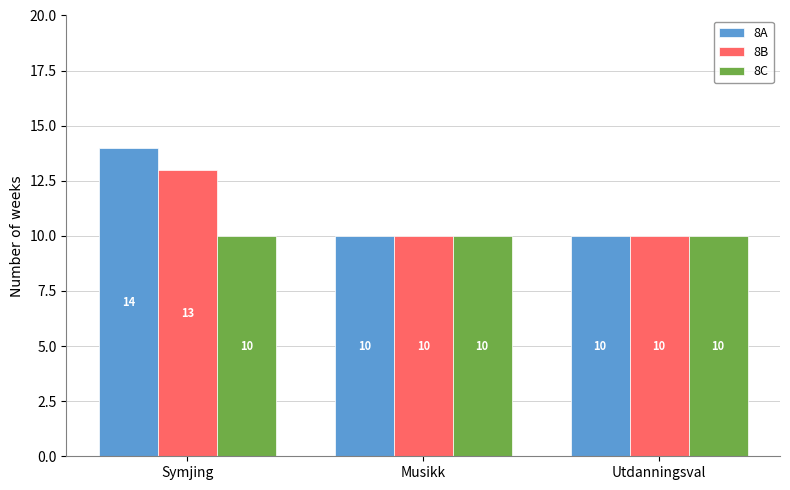

Reading left to right, extract all data points from this chart.

8A: 14	10	10
8B: 13	10	10
8C: 10	10	10